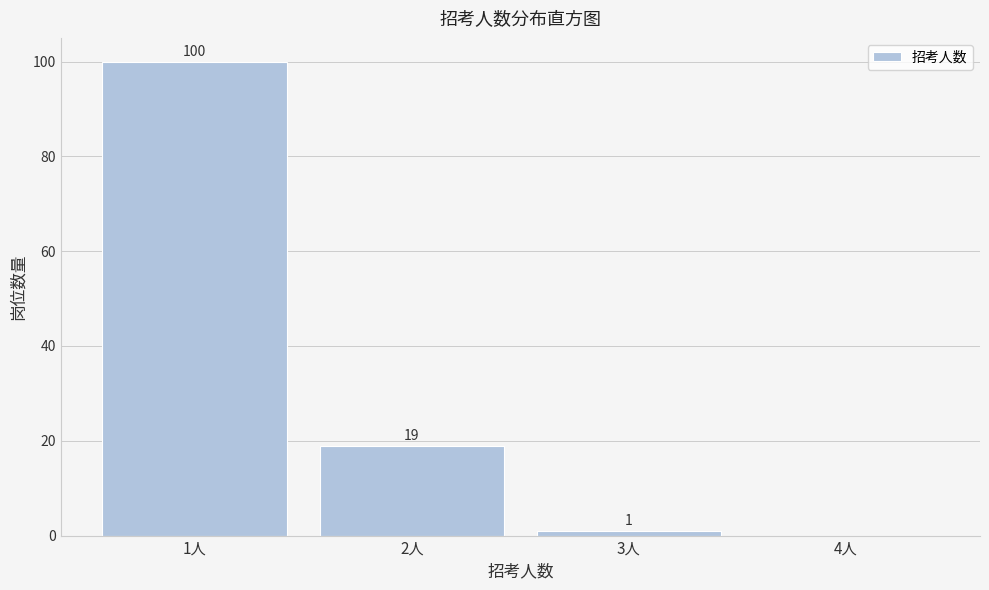

Reading left to right, extract all data points from this chart.

1人=100	2人=19	3人=1	4人=0